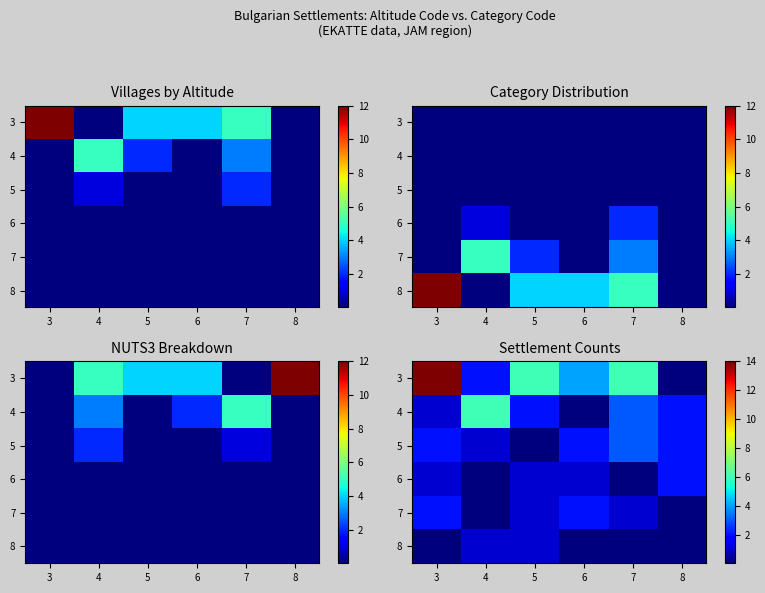

At which category is the sum across all series the highest?

3